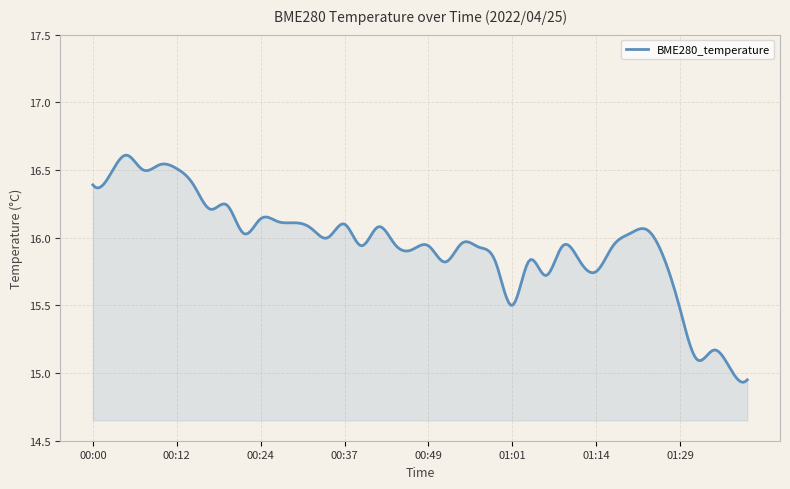

What is the difference between the maximum and minimum values?

1.7